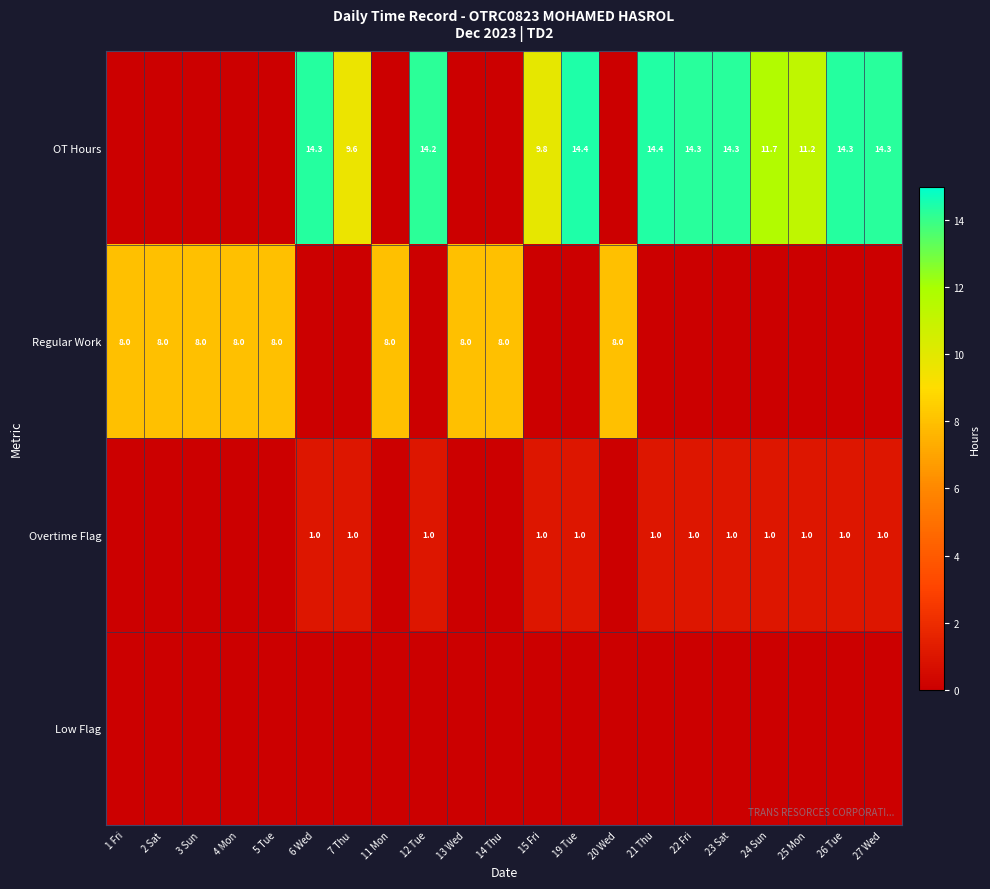

Between 15 Fri and 5 Tue, which is larger?

15 Fri